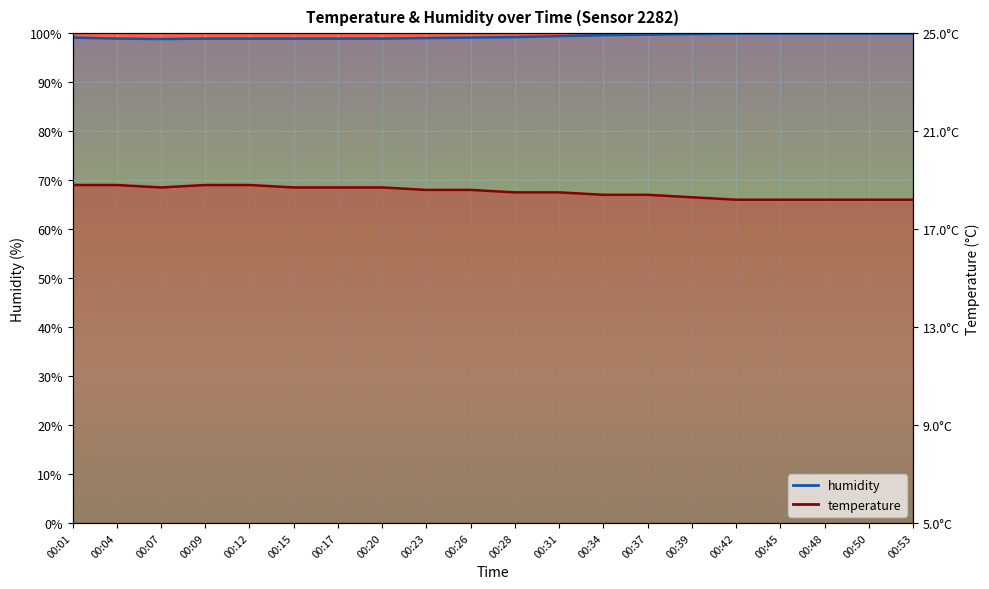

Between 00:39 and 00:01, which is larger?

00:01